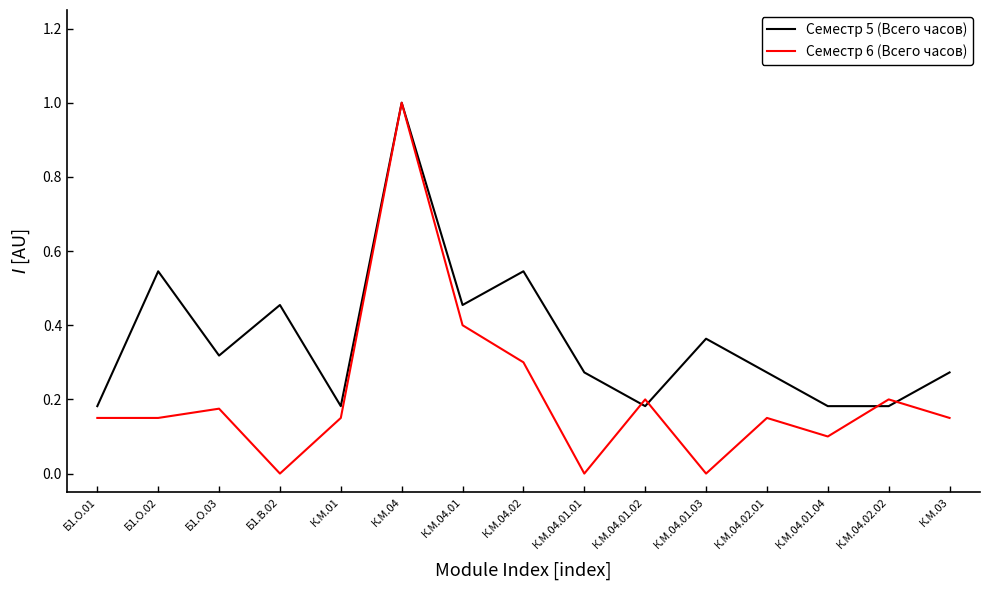

At which category is the sum across all series the highest?

К.М.04